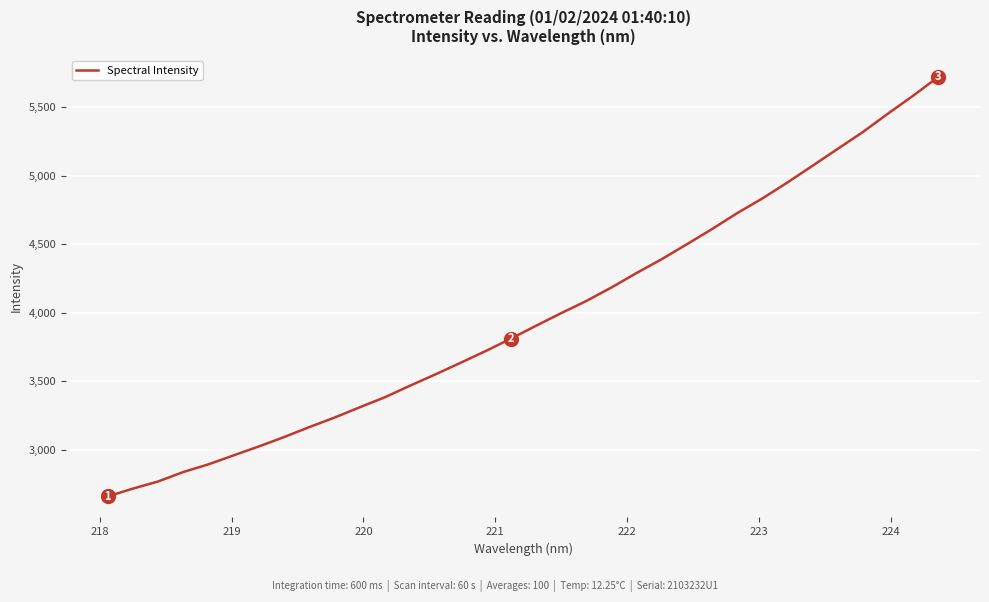

What is the greatest value displayed?

5720.4